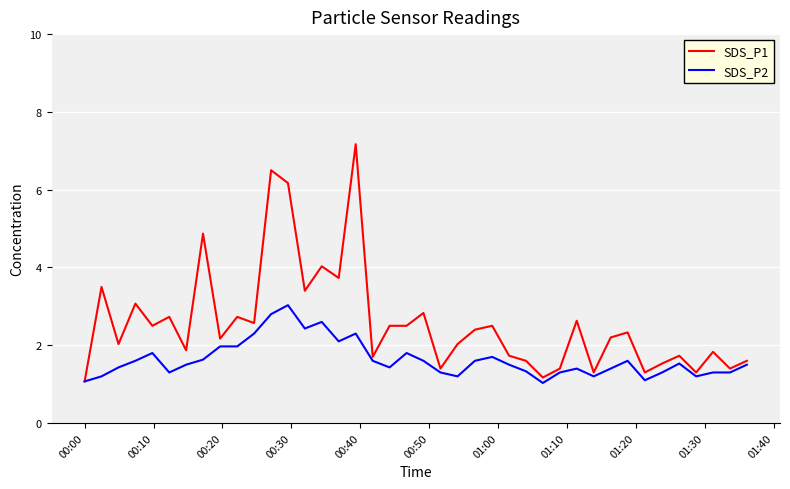

Rank the series by their maximum value, from lowest to highest.

SDS_P2, SDS_P1